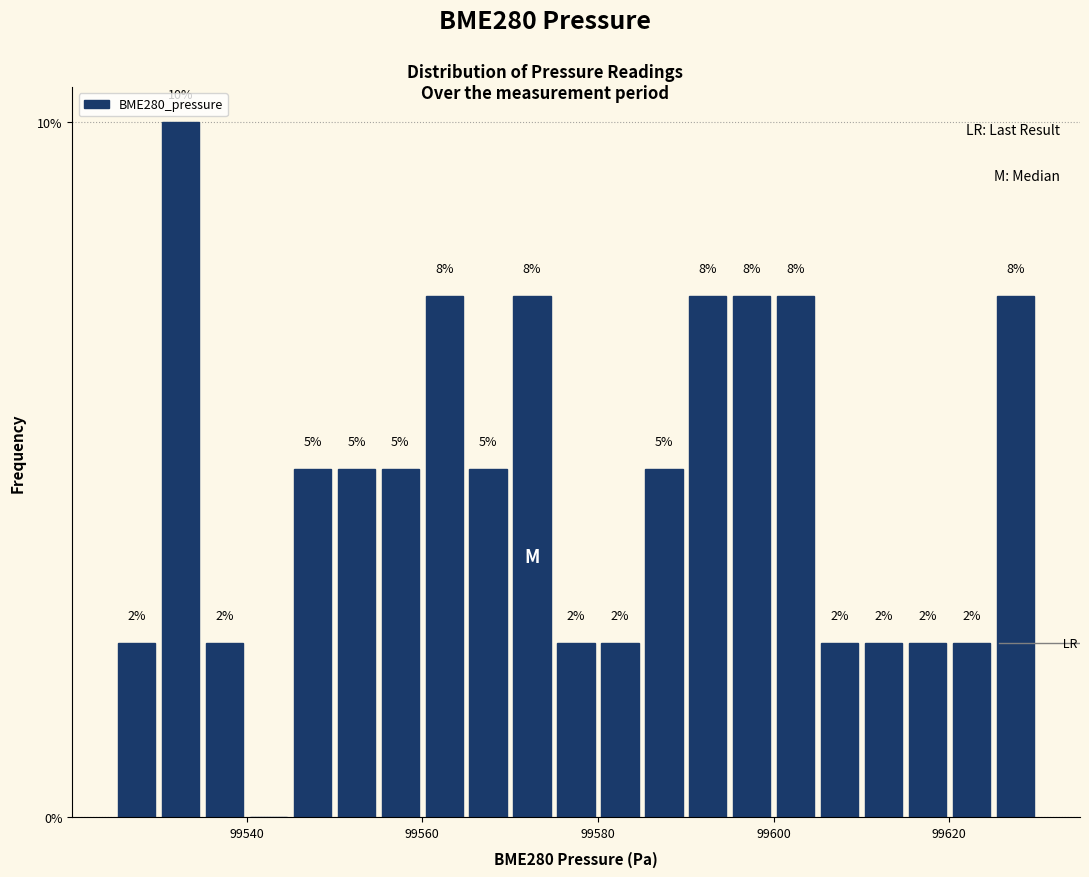

Read against the x-axis, roughly where is the centre of the tallest bar?

99532